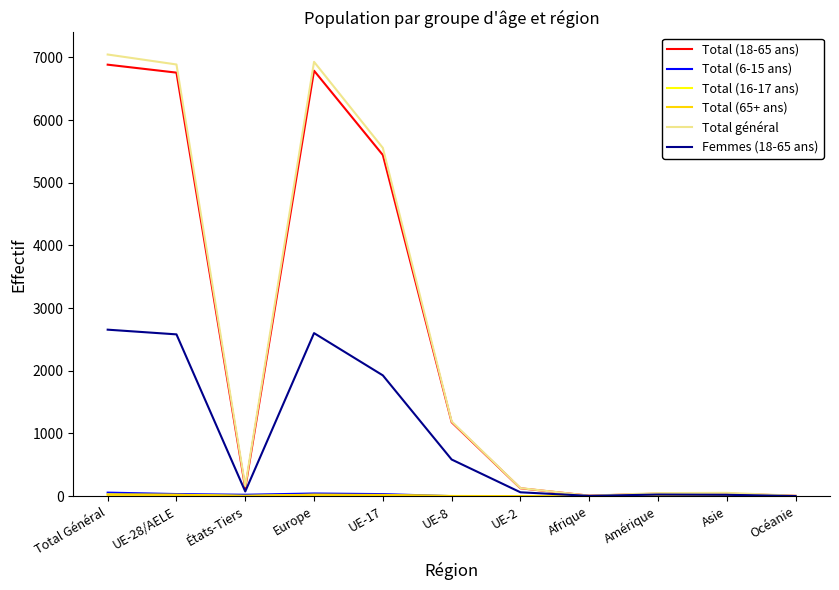

Which series has the largest range (max minus min)?

Total général